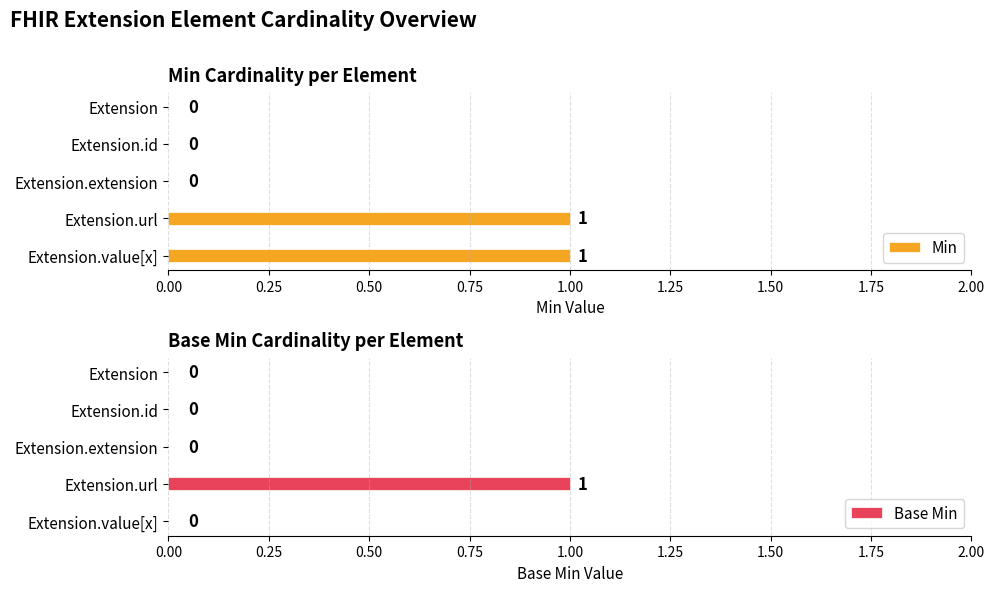

What is the difference between the Base Min values at Extension.id and Extension.url?

1